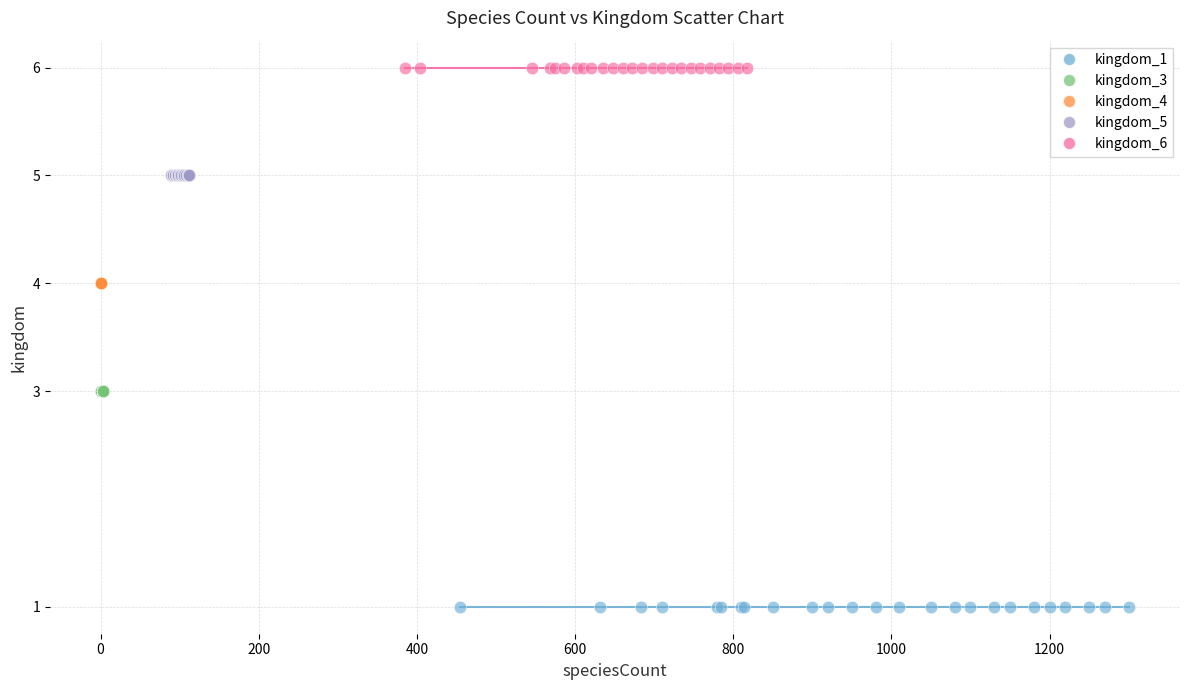

Which series contains the highest Y value?

kingdom_6